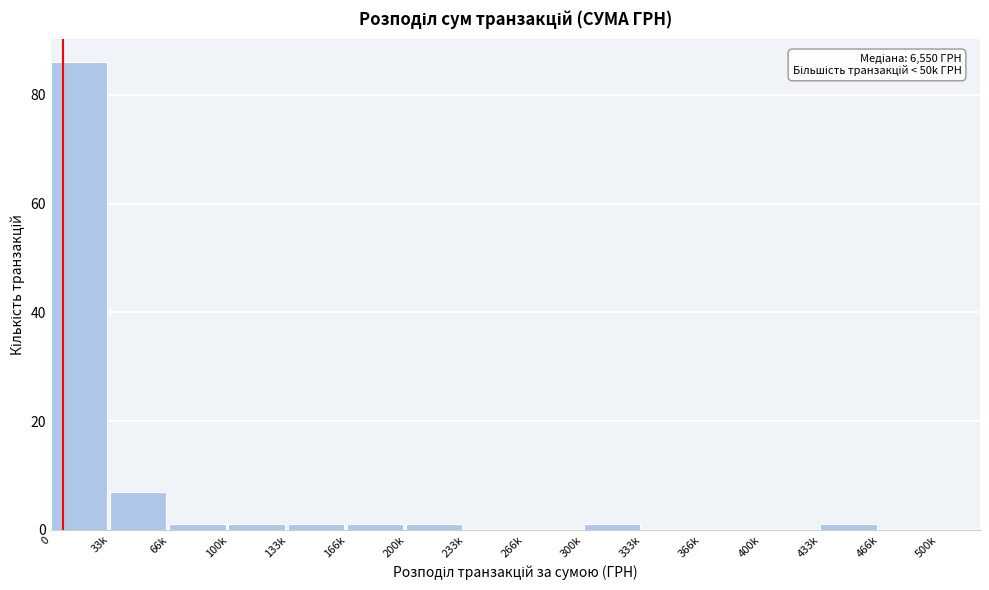

Reading right to left, extract all data points from this chart.

466k=0	433k=1	400k=0	366k=0	333k=0	300k=1	266k=0	233k=0	200k=1	166k=1	133k=1	100k=1	66k=1	33k=7	0=86